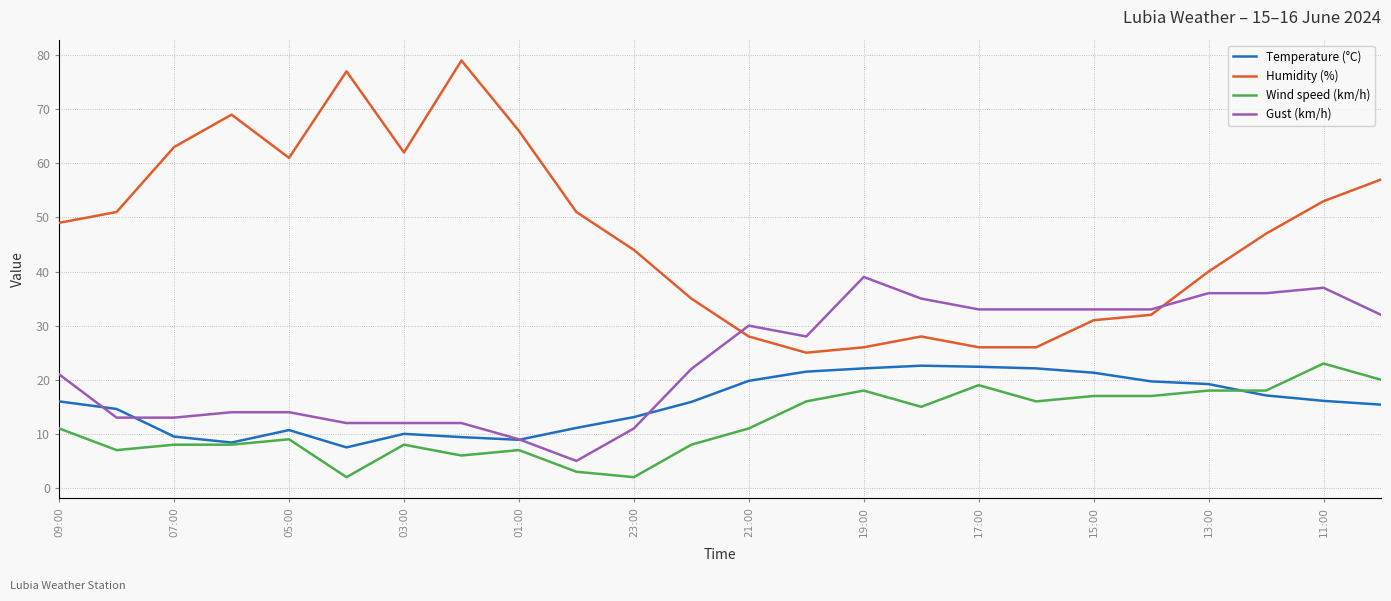

Which series has the largest range (max minus min)?

Humidity (%)